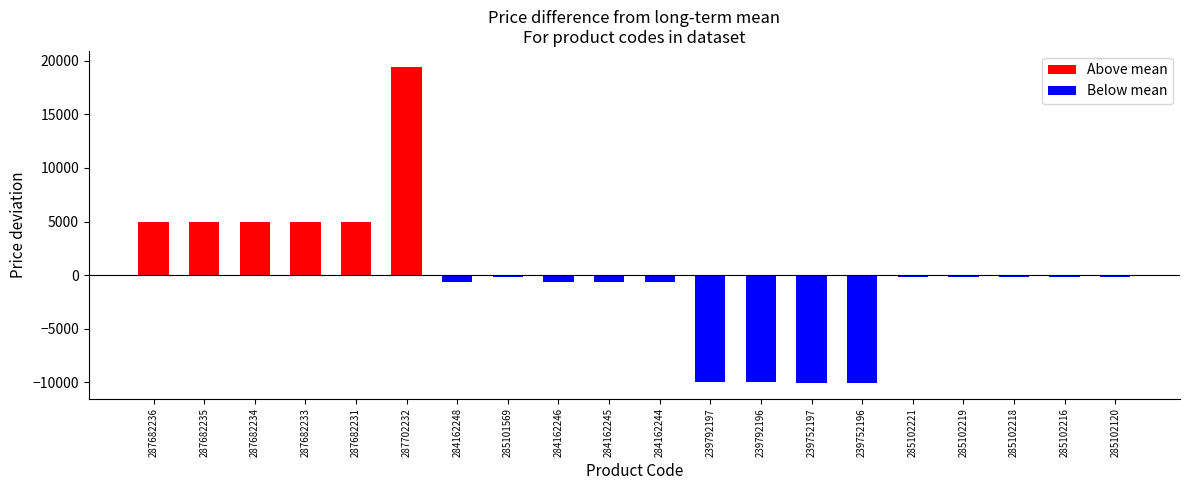

Between 287682236 and 284162245, which is larger?

287682236